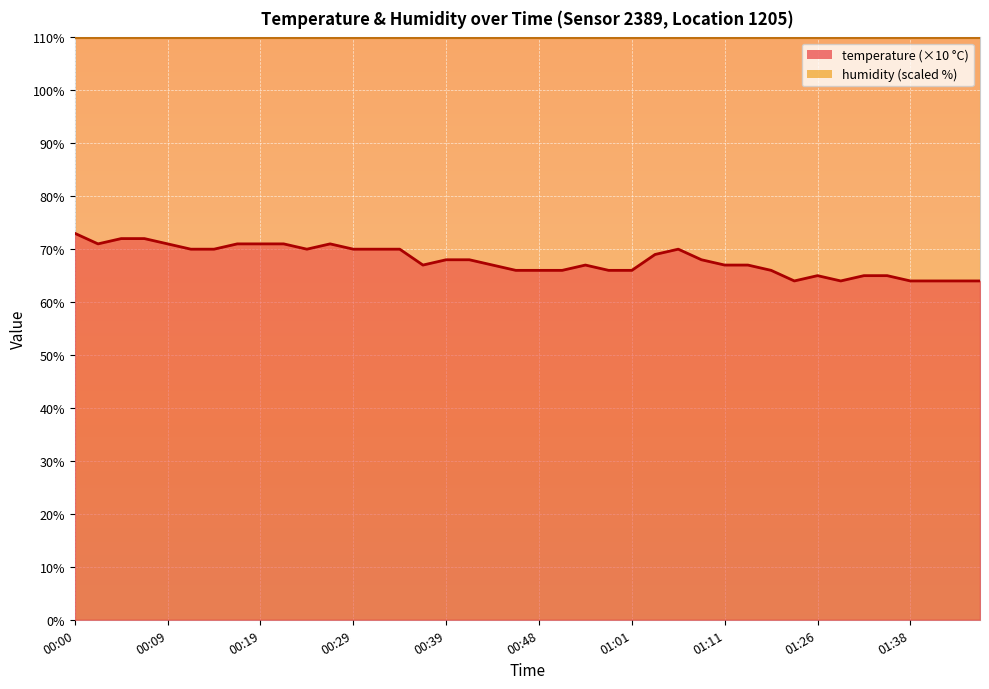

How many data points does each series have?

40